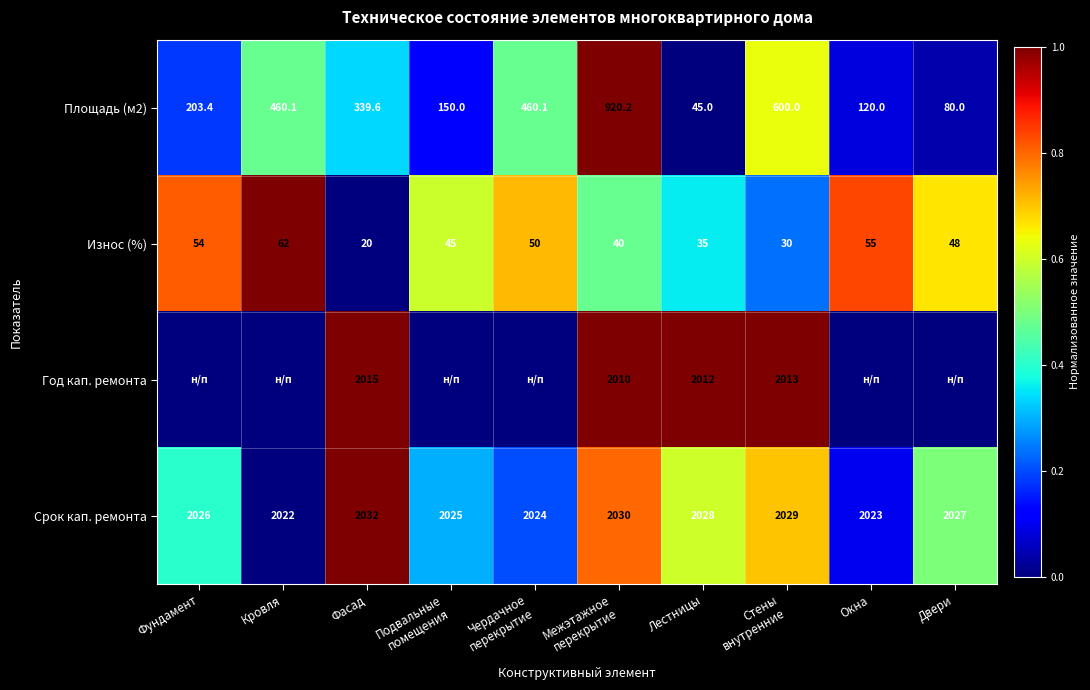

At how many categories does at least one series exceed 0?

10